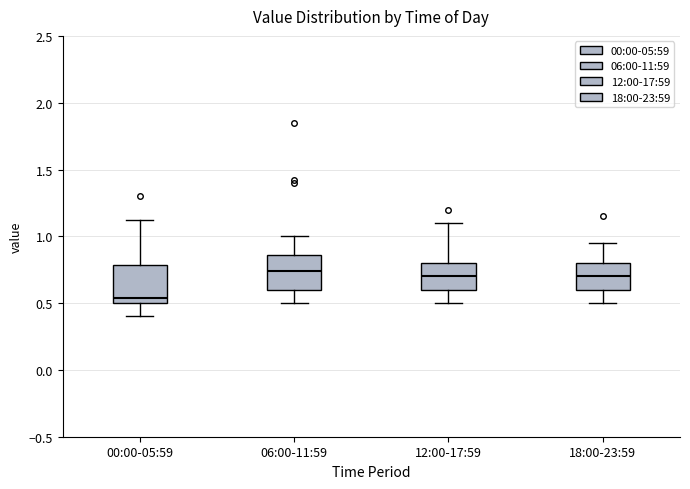

Reading left to right, read every box against the y-axis: the position of its median line, the range the box covers, and the ends of its whiskers. The values are not printed on the chart, so give them approximately, as read against the axis.

00:00-05:59: median 0.55, box 0.50 to 0.80, whiskers 0.40 to 1.10
06:00-11:59: median 0.75, box 0.60 to 0.85, whiskers 0.50 to 1.00
12:00-17:59: median 0.70, box 0.60 to 0.80, whiskers 0.50 to 1.10
18:00-23:59: median 0.70, box 0.60 to 0.80, whiskers 0.50 to 0.95